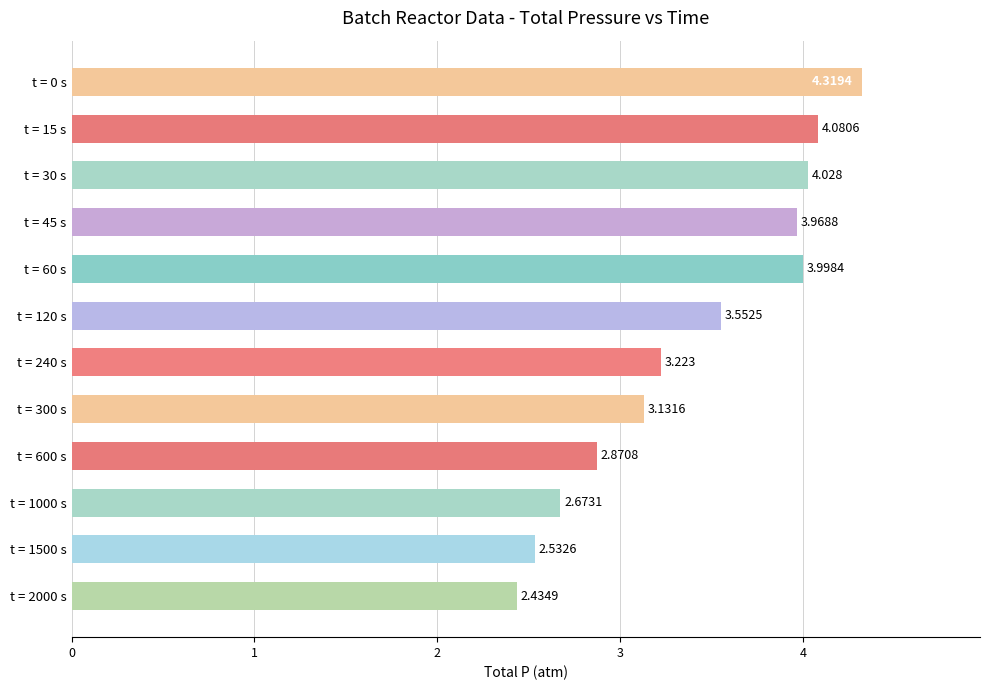

Which category has the lowest value across all series?

t = 2000 s